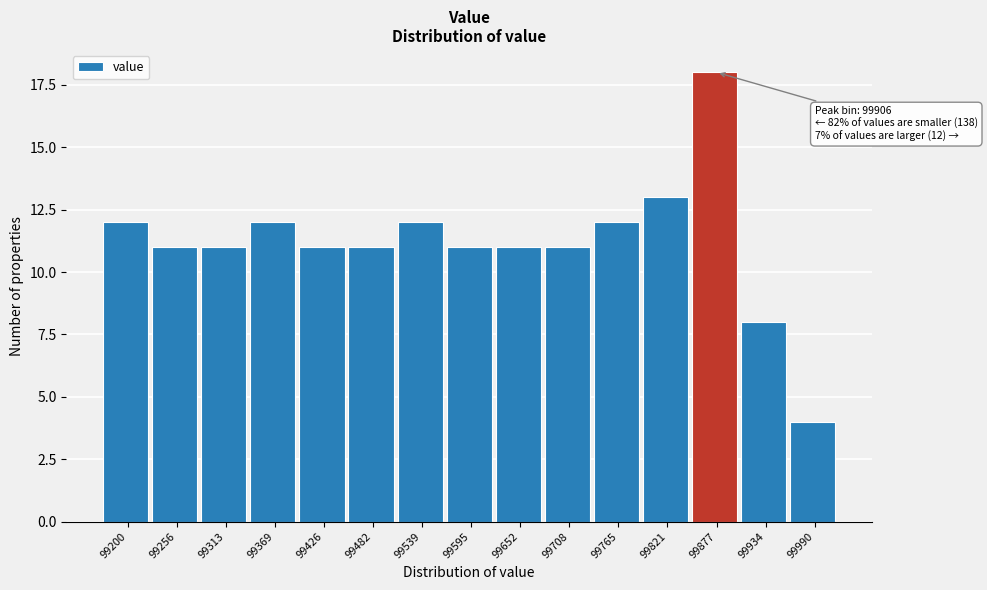

Reading right to left, what are all the values shown in this chart?

4	8	18	13	12	11	11	11	12	11	11	12	11	11	12